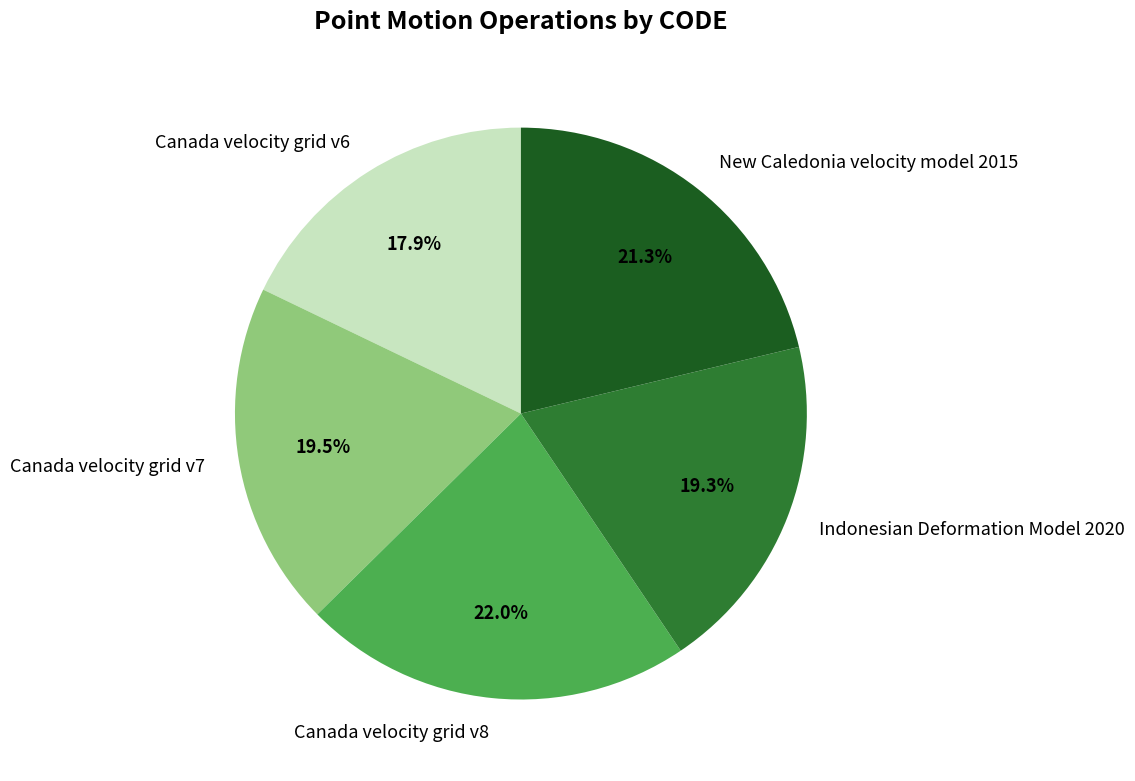

True or false: Canada velocity grid v6 accounts for 24% of the total.

False